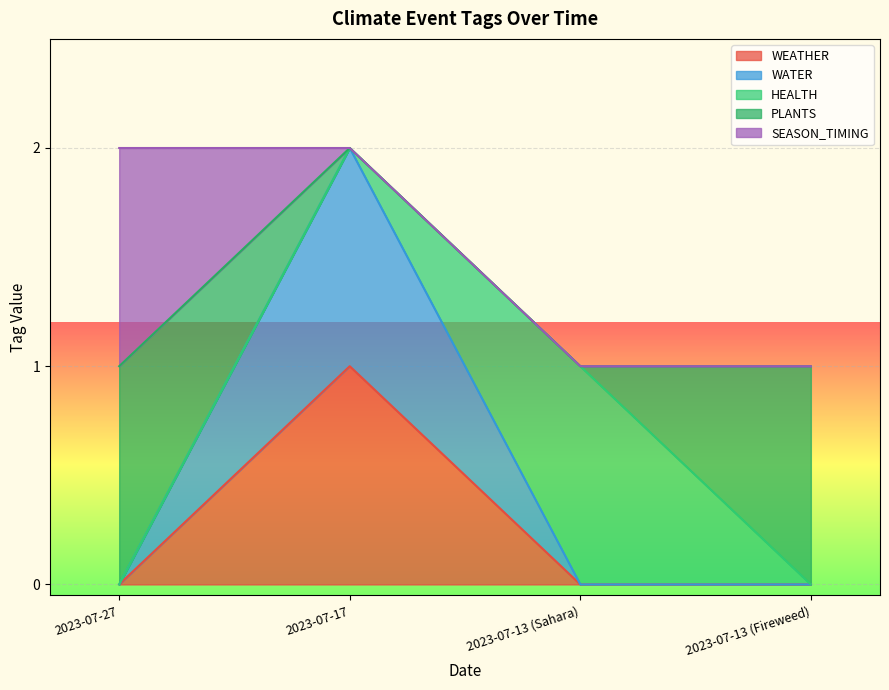

How many positive values does the SEASON_TIMING series have?

1